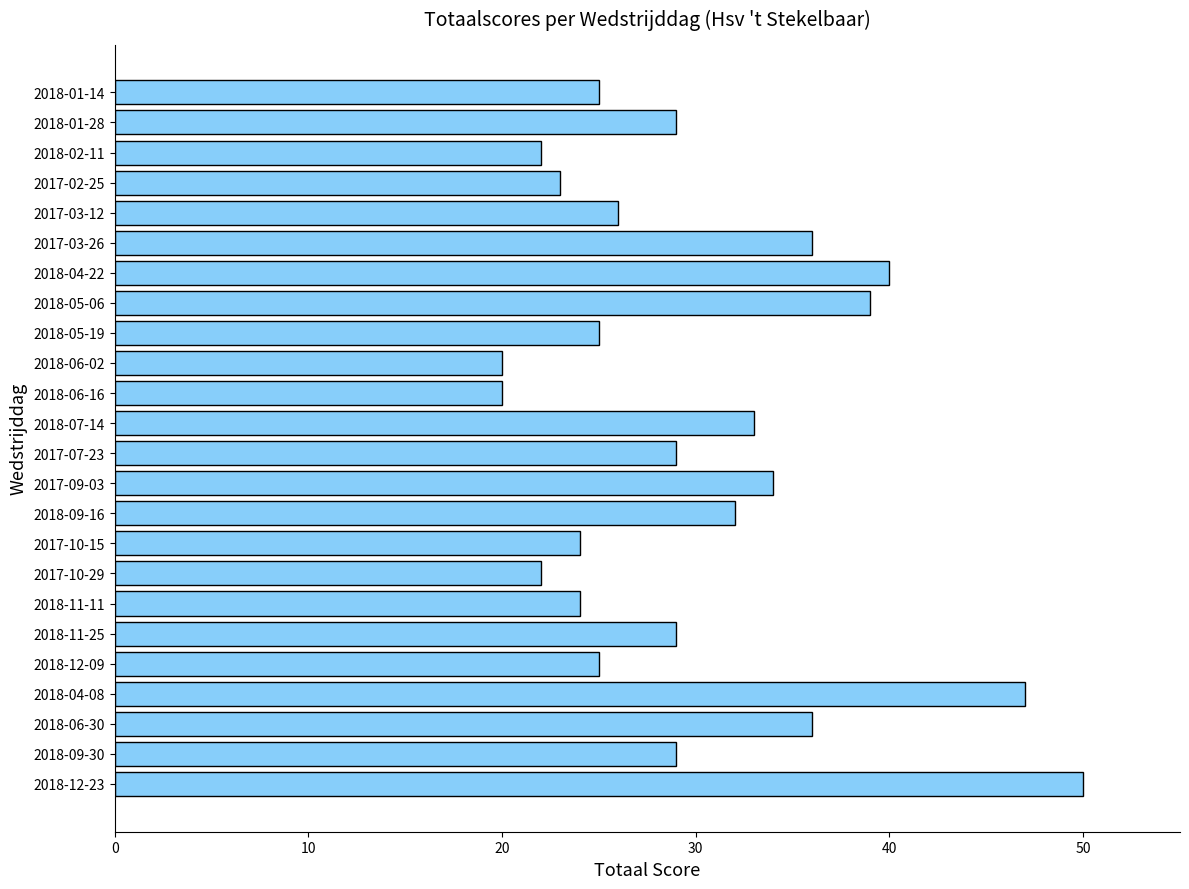

Are the bars grouped side by side (vs. stacked)?

No